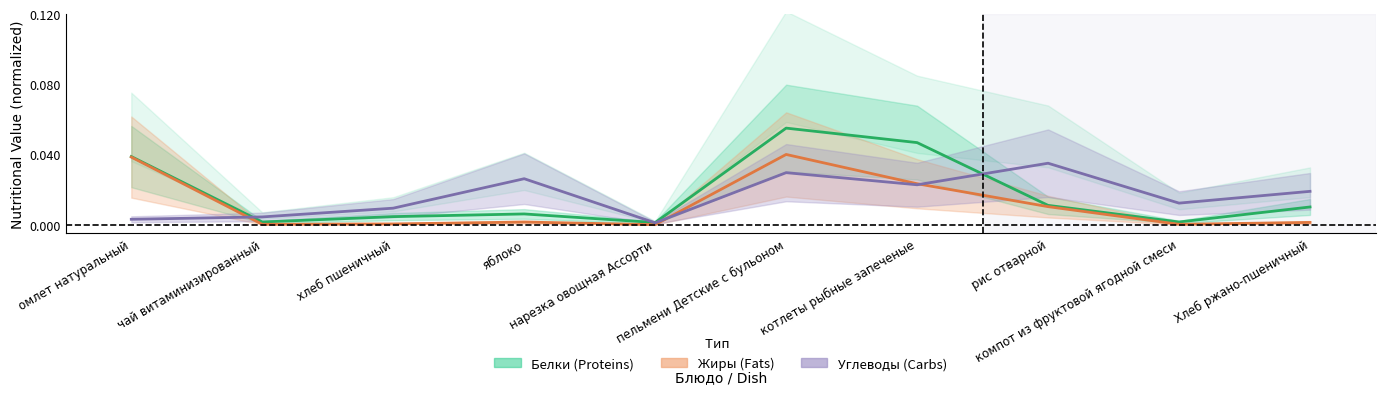

At which label is Углеводы closest to 0?

нарезка овощная Ассорти